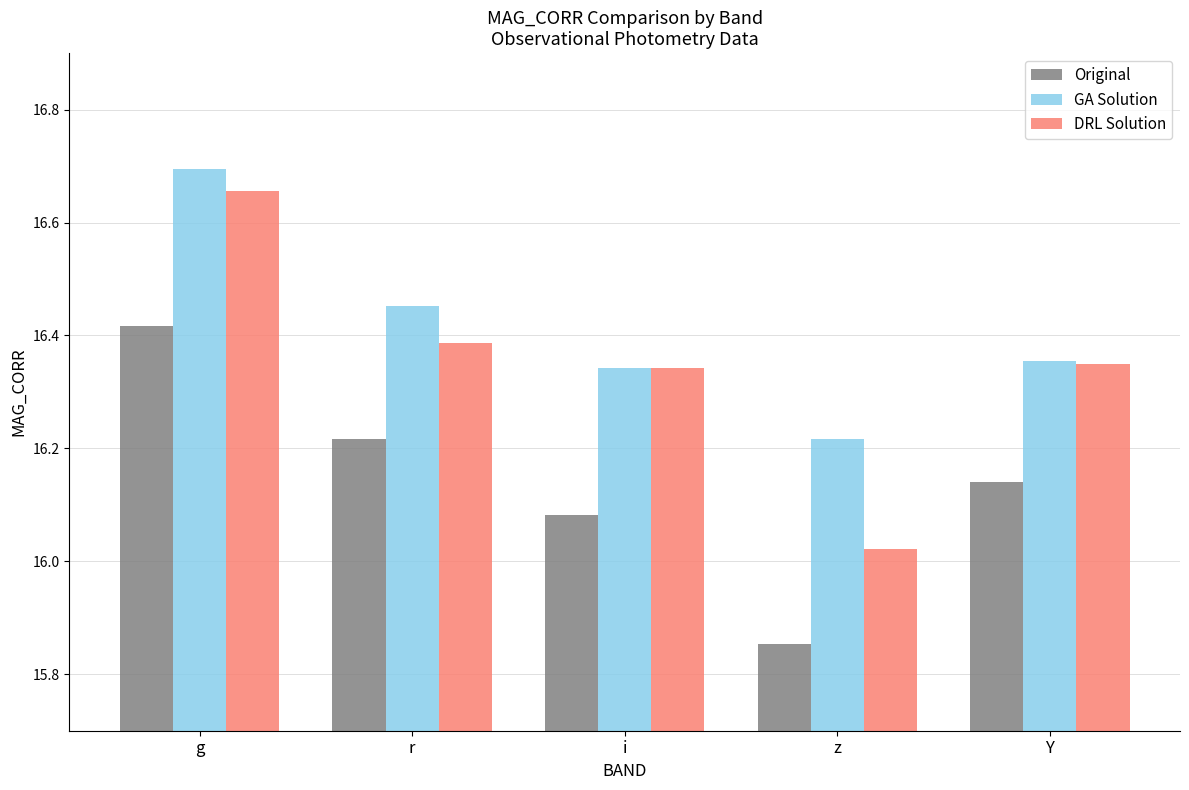

At which category does the chart reach its peak across all series?

g